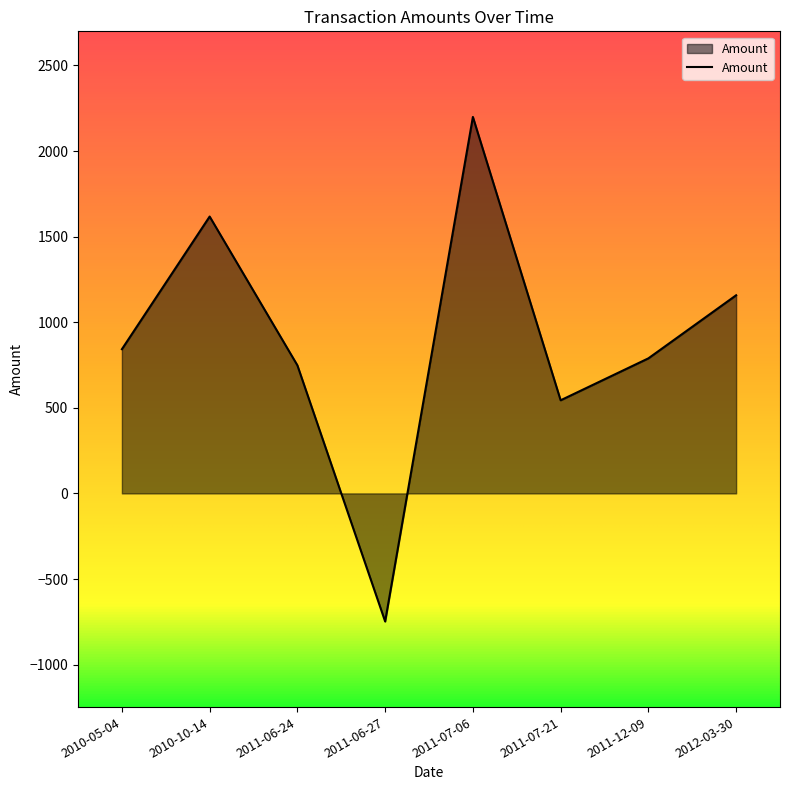

What is the change in value from 2010-05-04 to 2011-06-27?

-1590.5